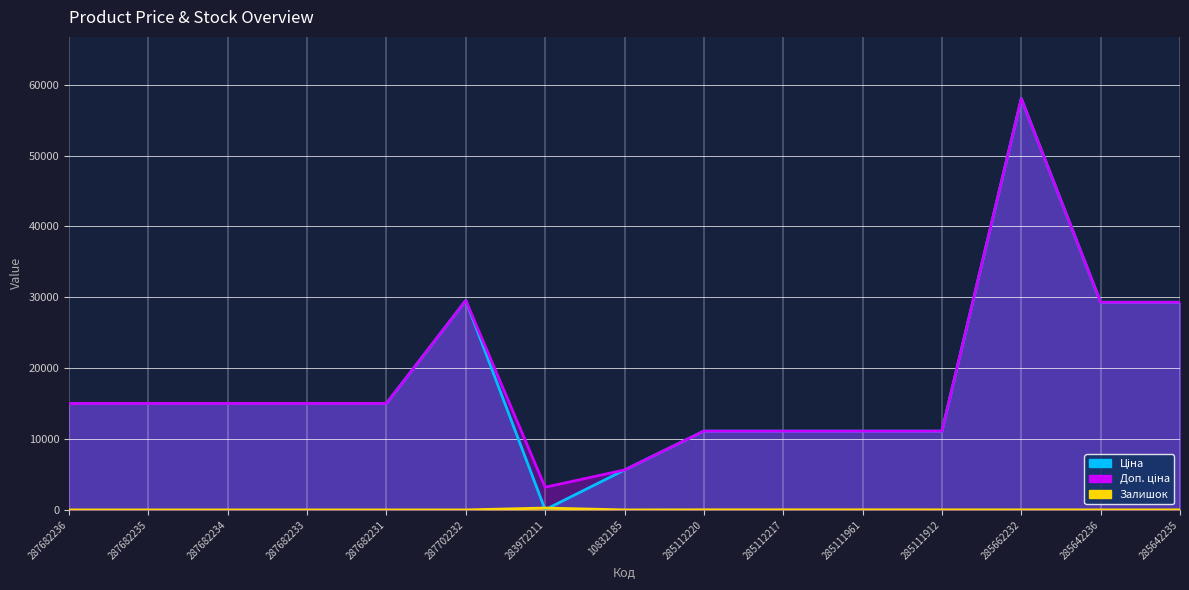

How many distinct data groups are displayed?

3